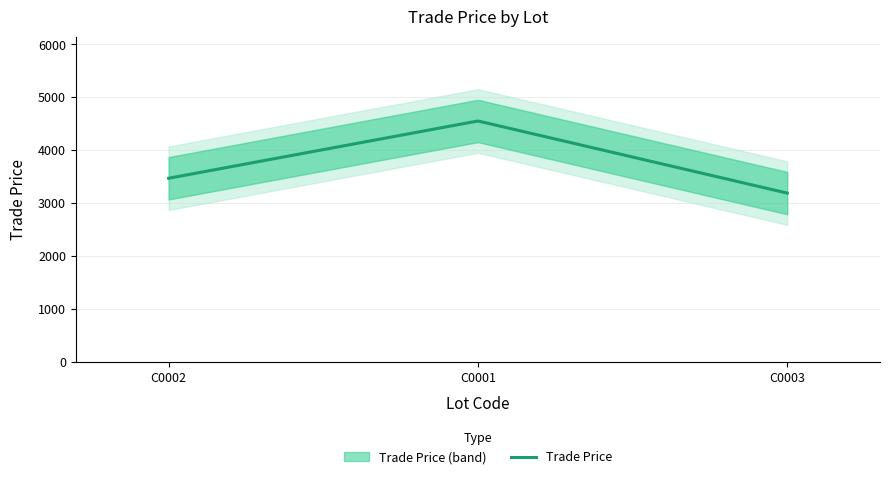

What is the greatest value displayed?

4551